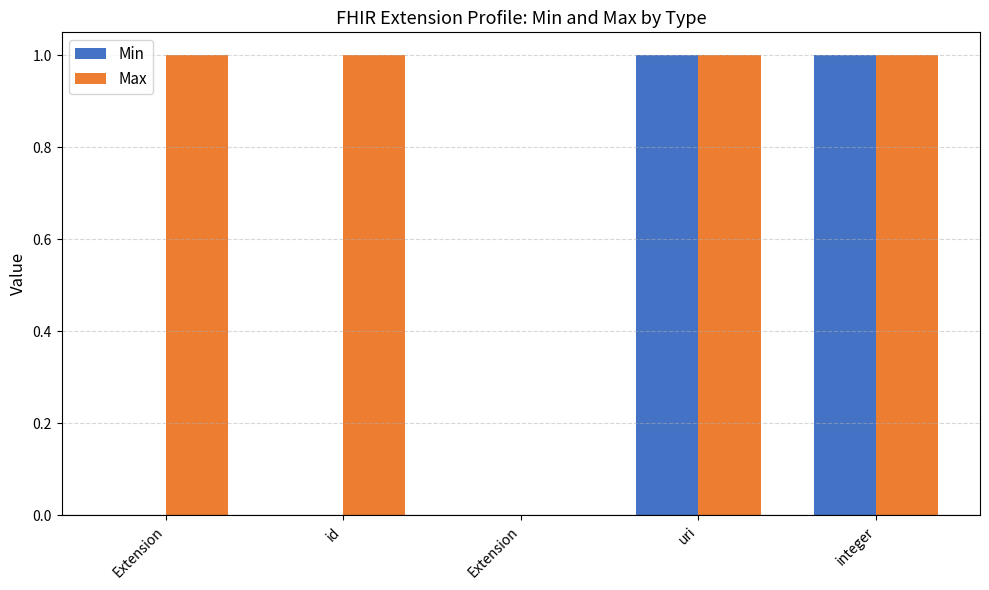

What are all the series names shown in the legend?

Min, Max